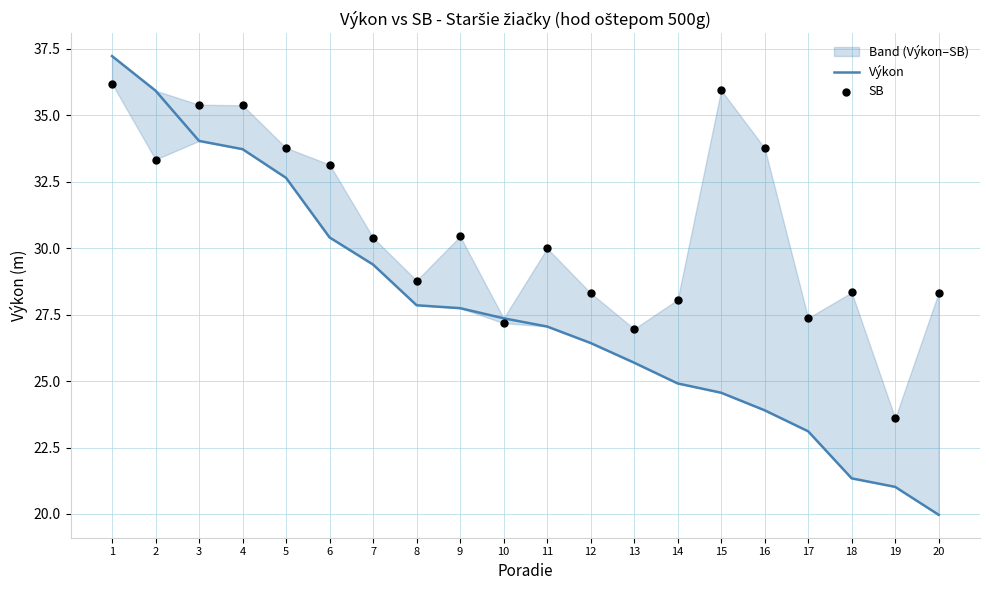

At how many categories does at least one series exceed 34?

5